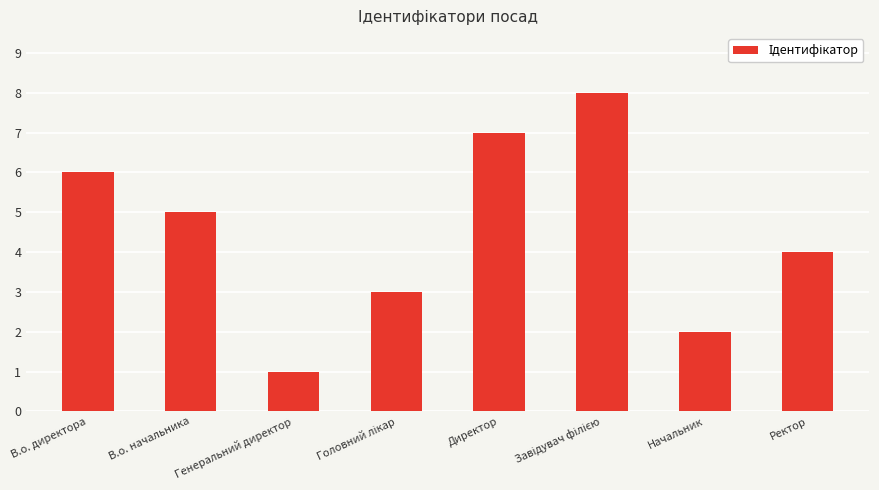

What is the value of the 6th bar from the left?

8